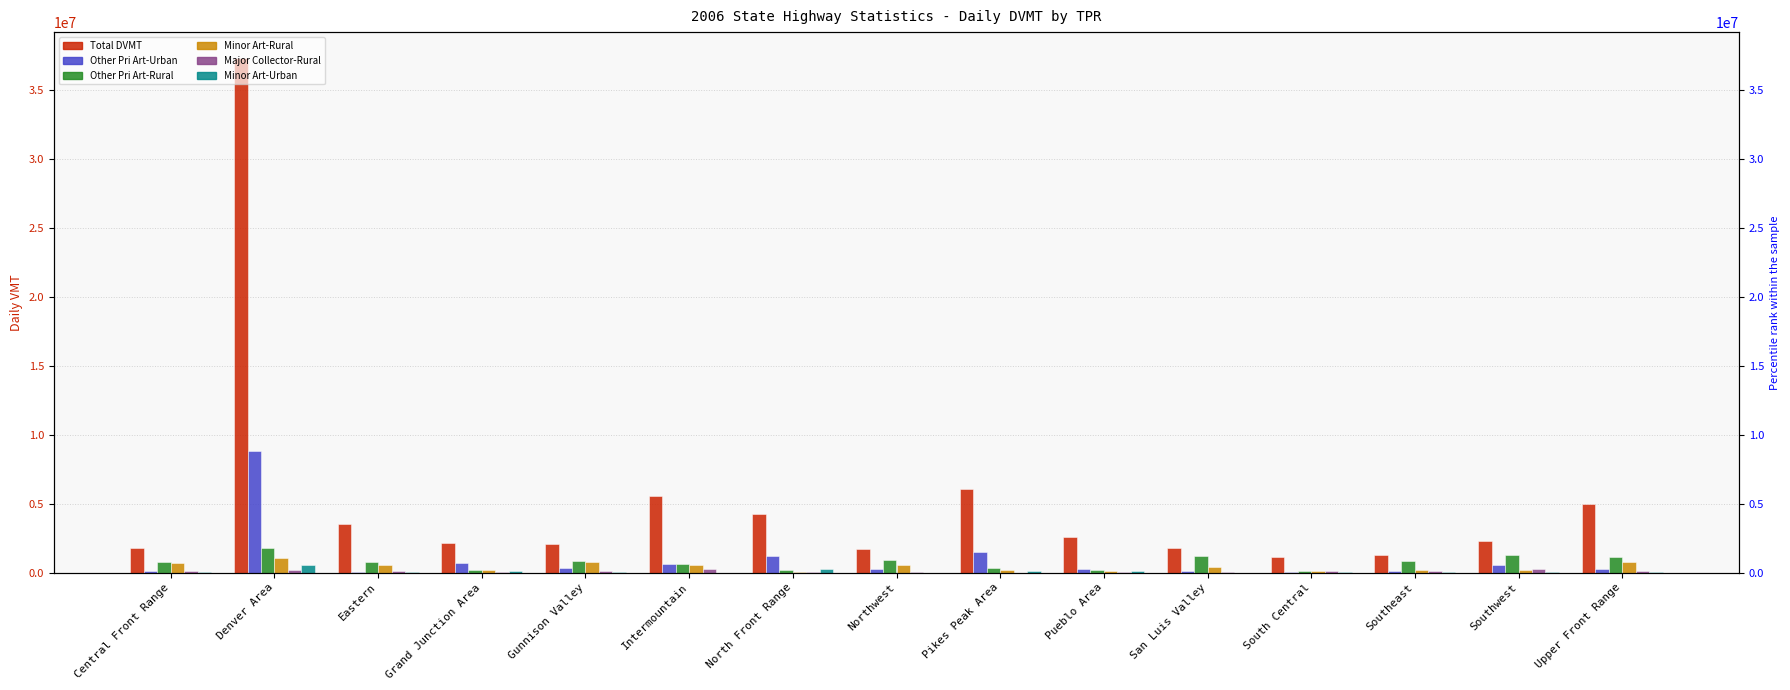

The value of Minor Art-Urban at Intermountain is 0.0. True or false?

True